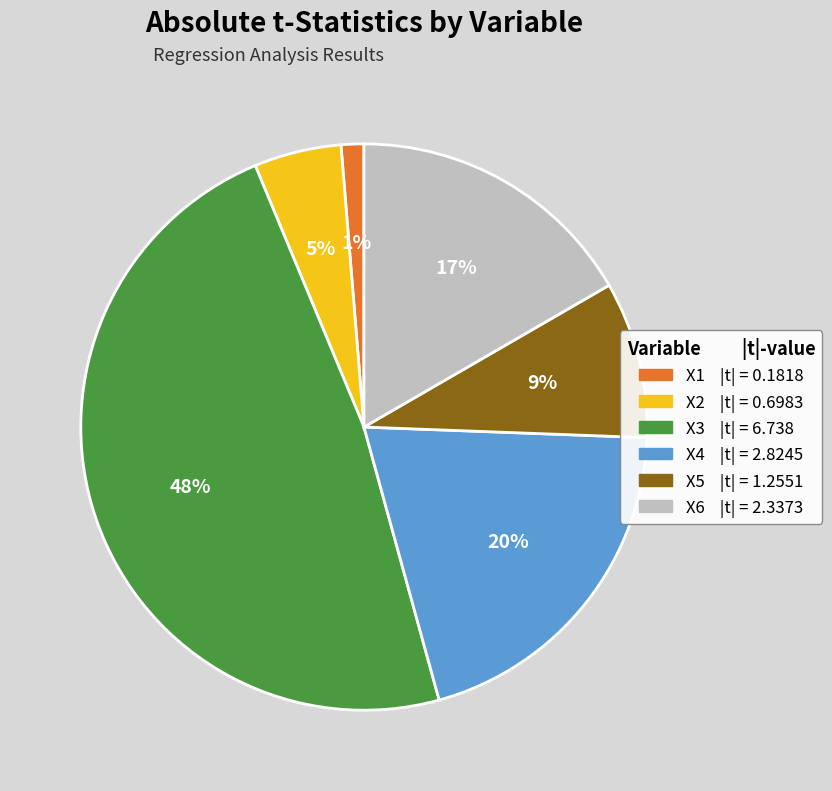

What is the smallest slice in the pie chart?

X1